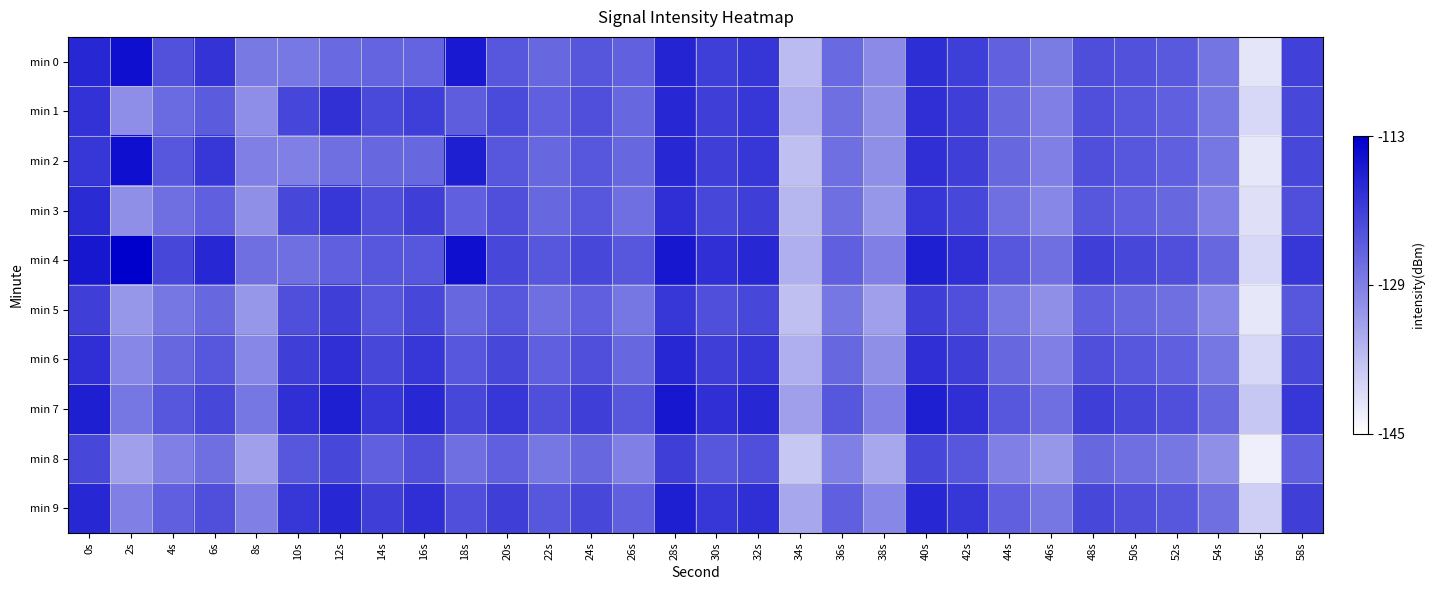

At which category does the chart reach its peak across all series?

2s